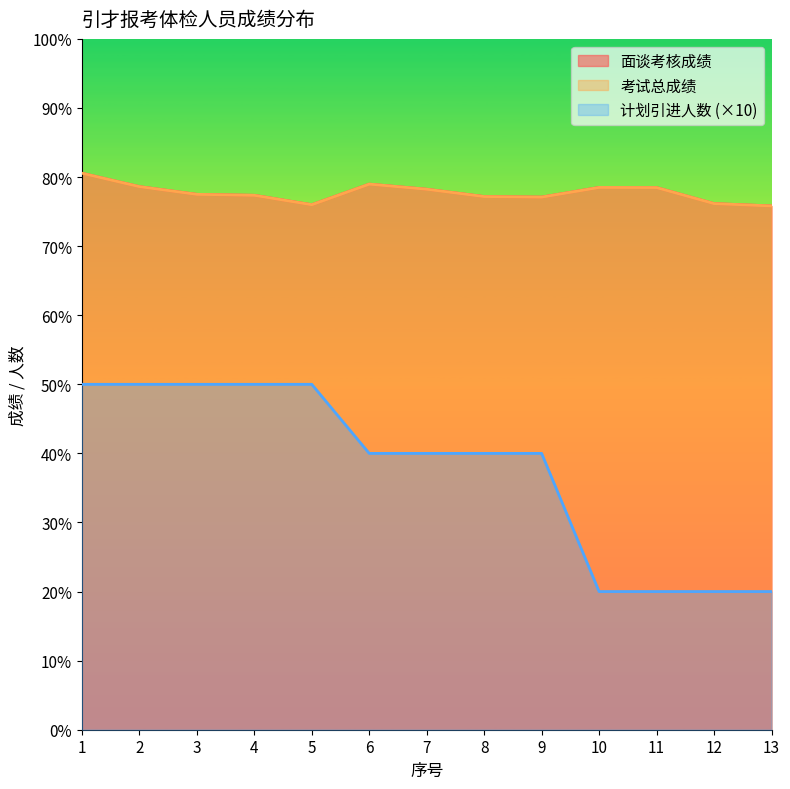

Read the 考试总成绩 value at 5.

76.0